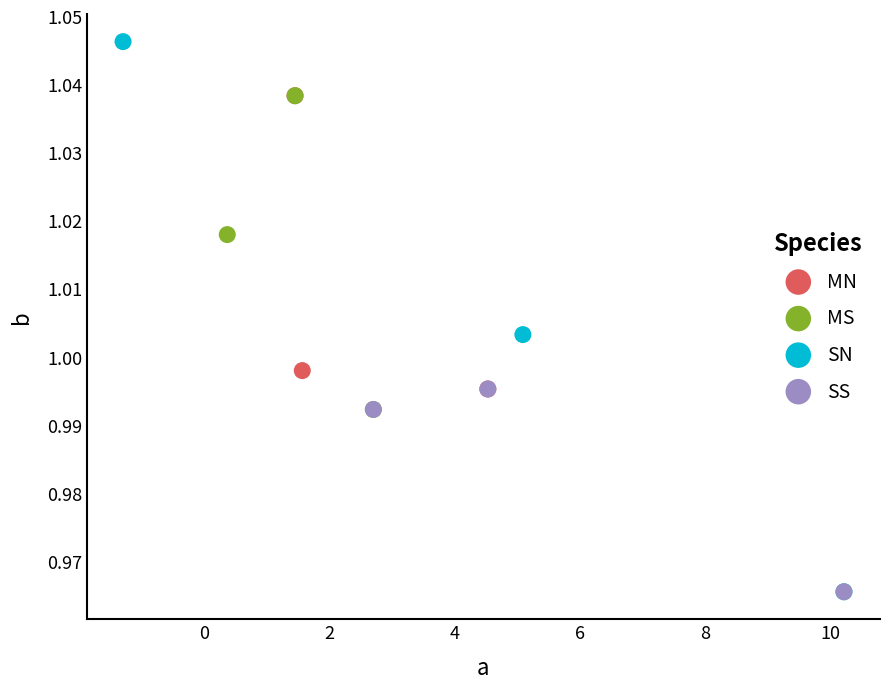

Which series reaches the maximum Y coordinate?

SN